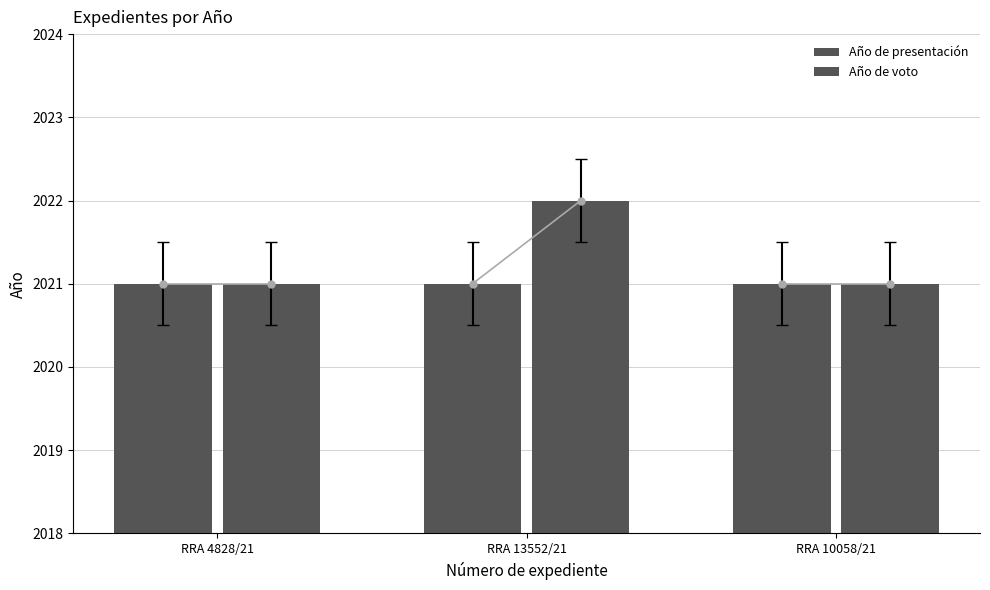

How many data points does each series have?

3